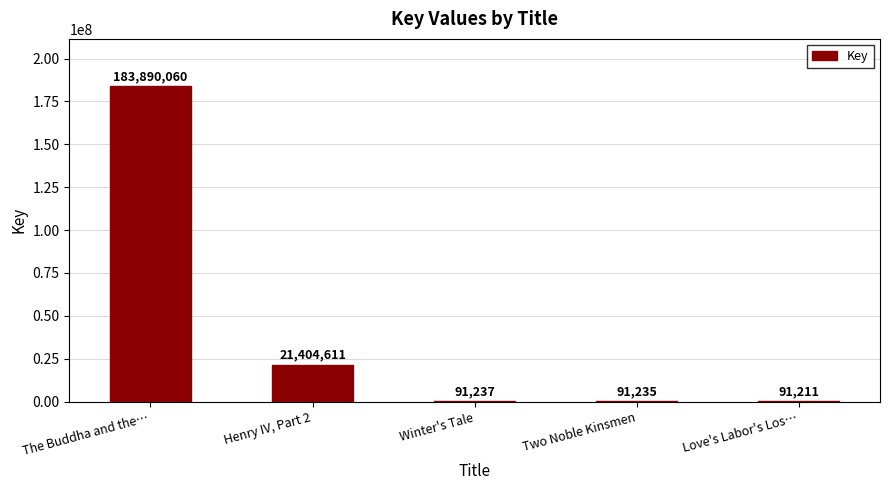

What is the greatest value displayed?

183890060